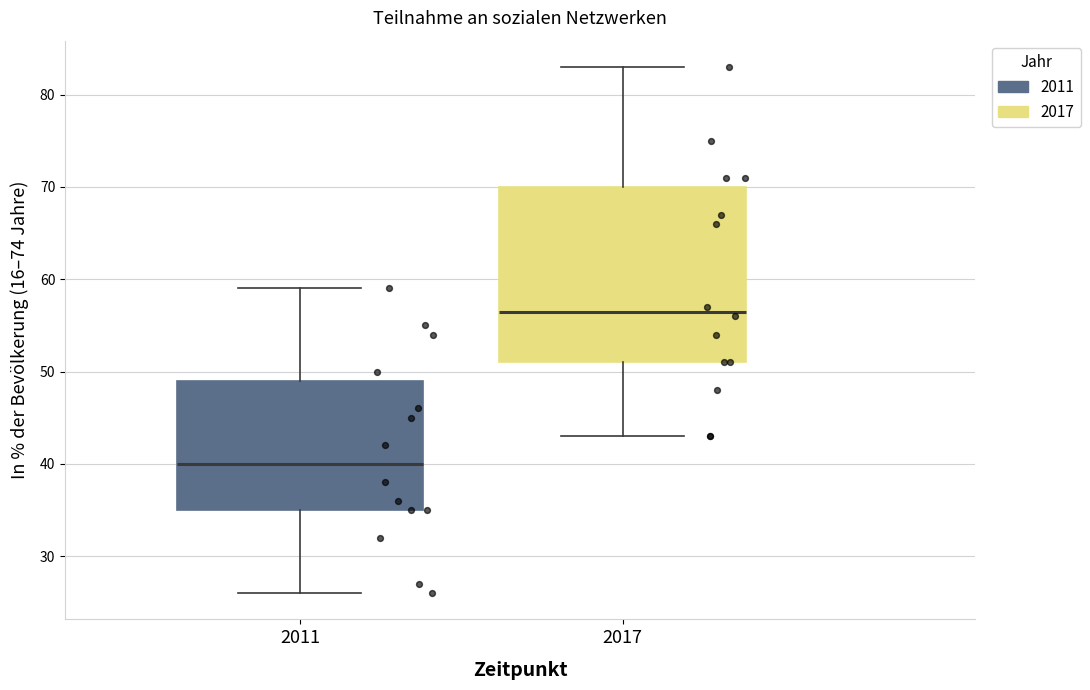

Which box is the tallest, from its lower edge to its upper edge?

2017